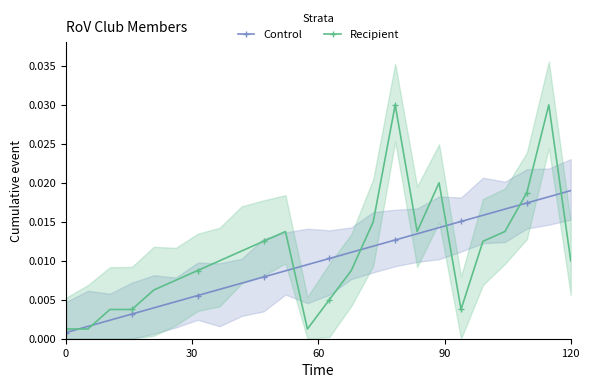

True or false: Recipient and Control intersect in this chart.

True